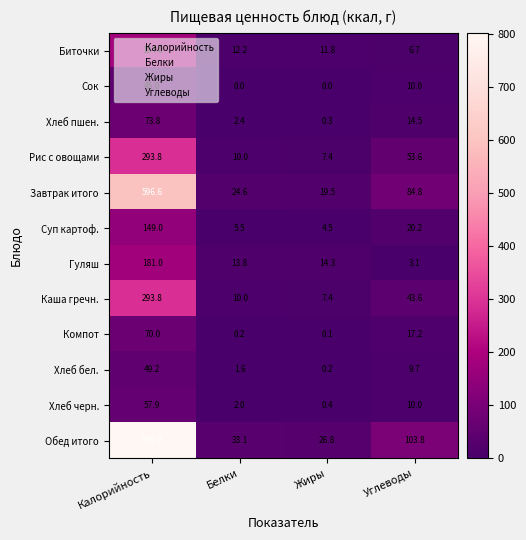

List the labels in order of Рис с овощами value, largest first.

Калорийность, Углеводы, Белки, Жиры